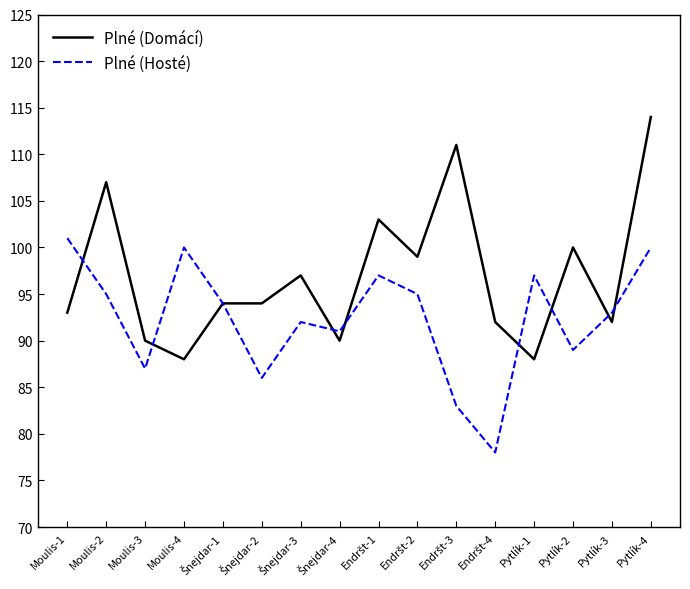

Which series ends up on top after the final intersection of Plné (Domácí) and Plné (Hosté)?

Plné (Domácí)